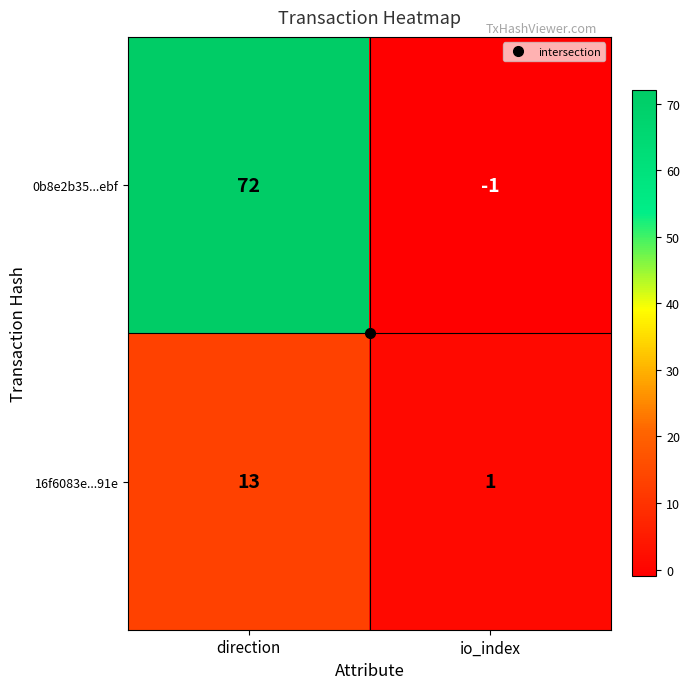

What is the maximum value shown in the chart?

72